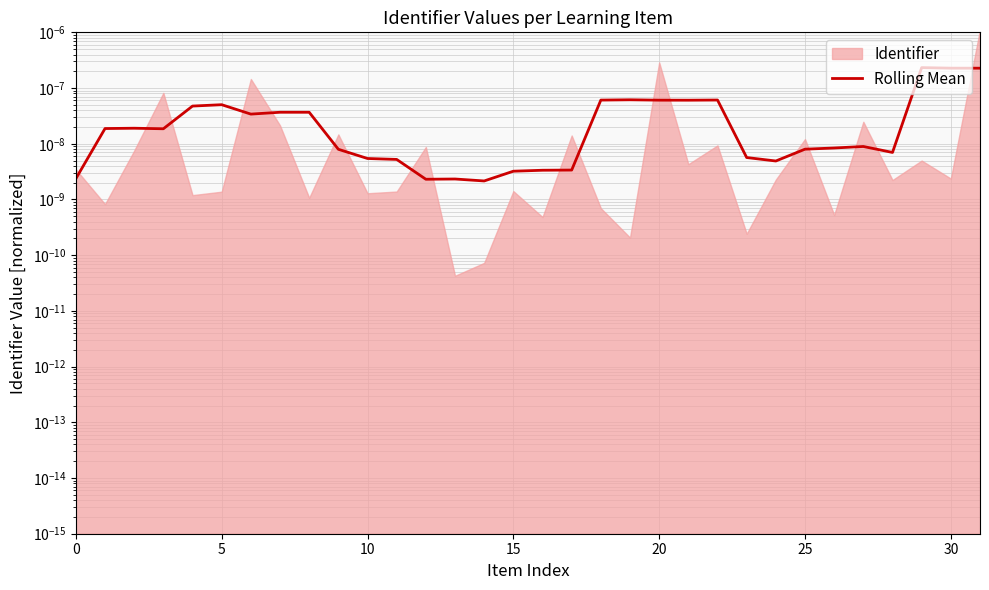

True or false: the data shows 0.0 at 28.

True